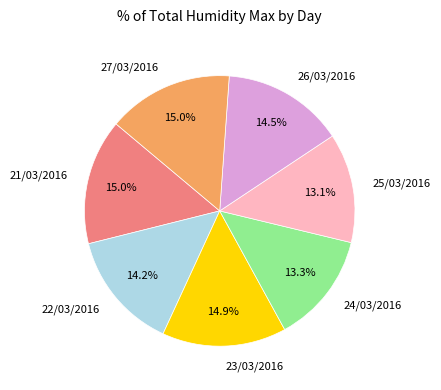

Approximately how many times larger is the value at 26/03/2016 compared to 27/03/2016?

1.0